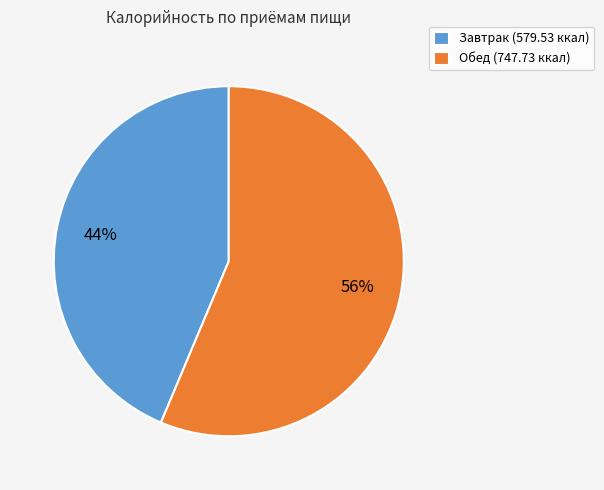

Rank the categories by value from highest to lowest.

Обед, Завтрак